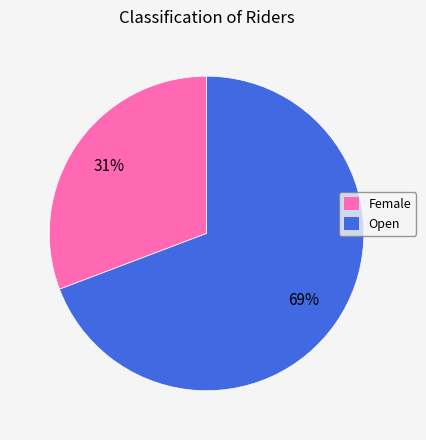

Which slice is the smallest?

Female